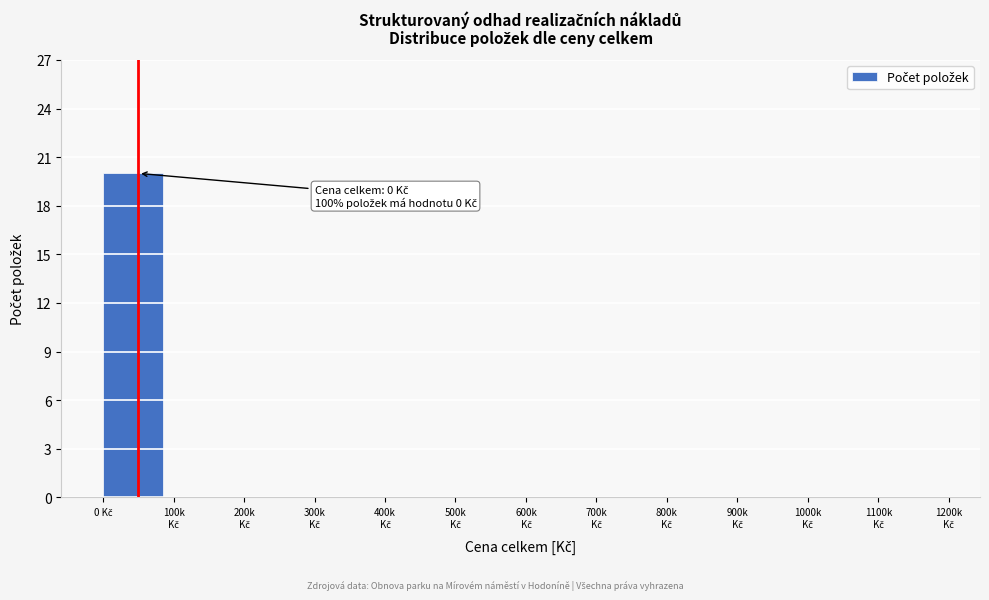

What is the maximum value shown in the chart?

20